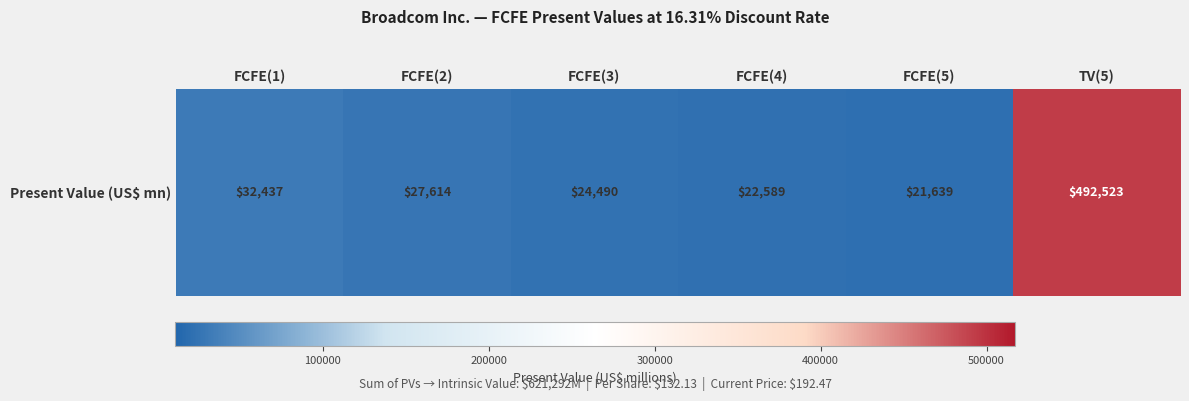

Rank the categories by value from highest to lowest.

TV(5), FCFE(1), FCFE(2), FCFE(3), FCFE(4), FCFE(5)